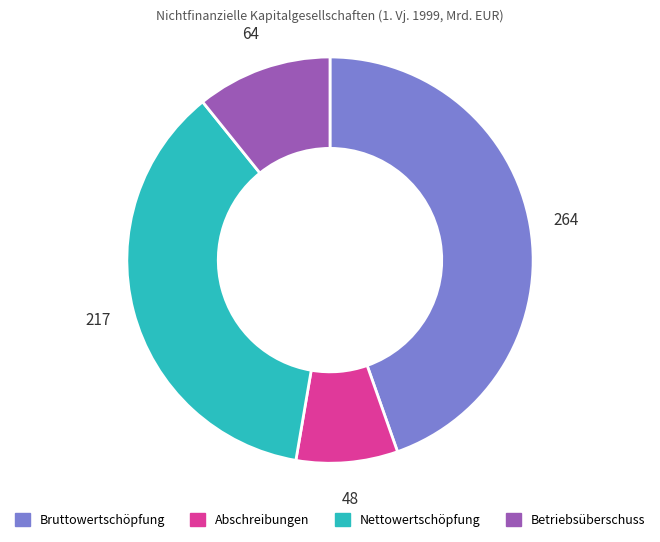

Which slice is the smallest?

Abschreibungen